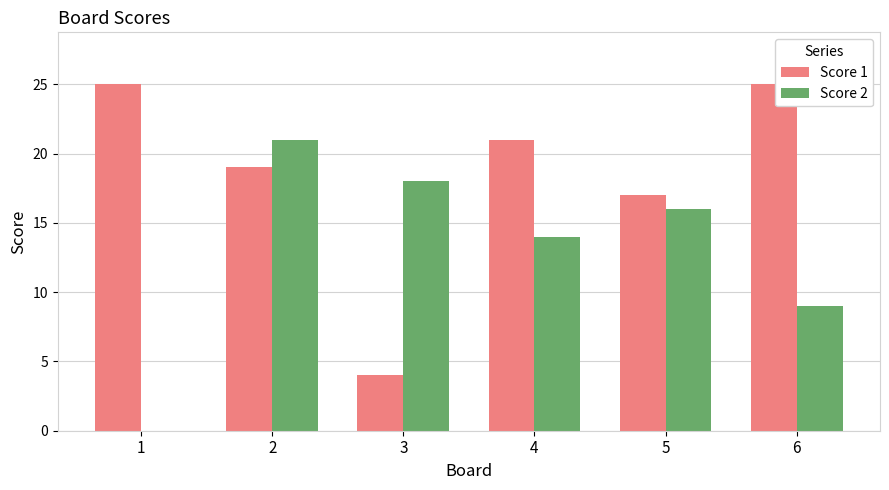

Is the value of Score 1 at 1 greater than the value of Score 2 at 5?

Yes